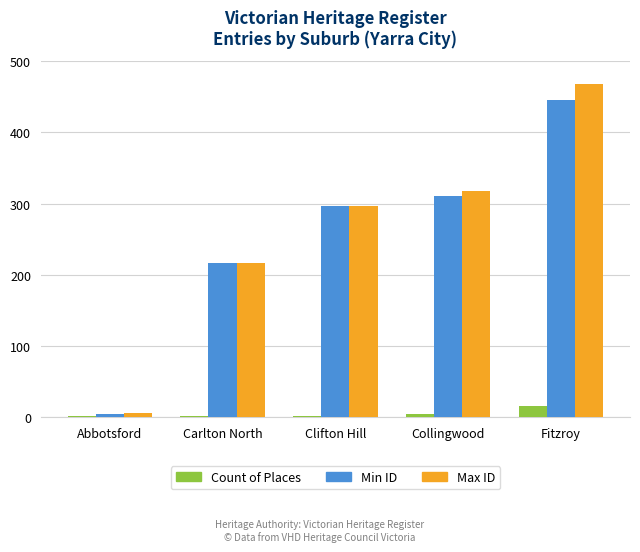

True or false: Max ID has a value of 6 at Abbotsford.

True